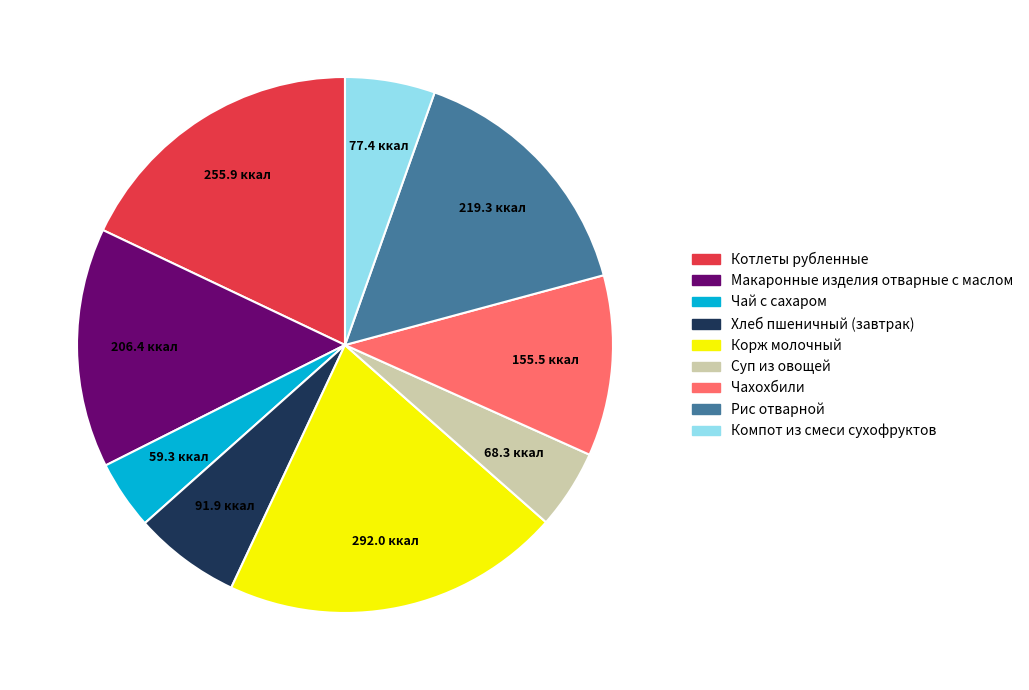

Which category has the biggest portion of the pie?

Корж молочный